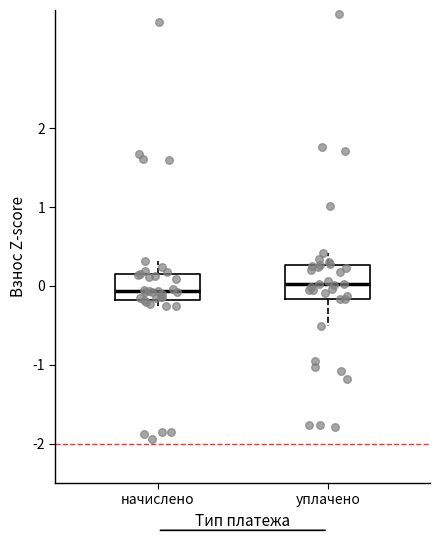

Reading left to right, read every box against the y-axis: the position of its median line, the range the box covers, and the ends of its whiskers. The values are not printed on the chart, so give them approximately, as read against the axis.

начислено: median -0.1, box -0.2 to 0.2, whiskers -0.3 to 0.3
уплачено: median 0.0, box -0.2 to 0.3, whiskers -0.5 to 0.4